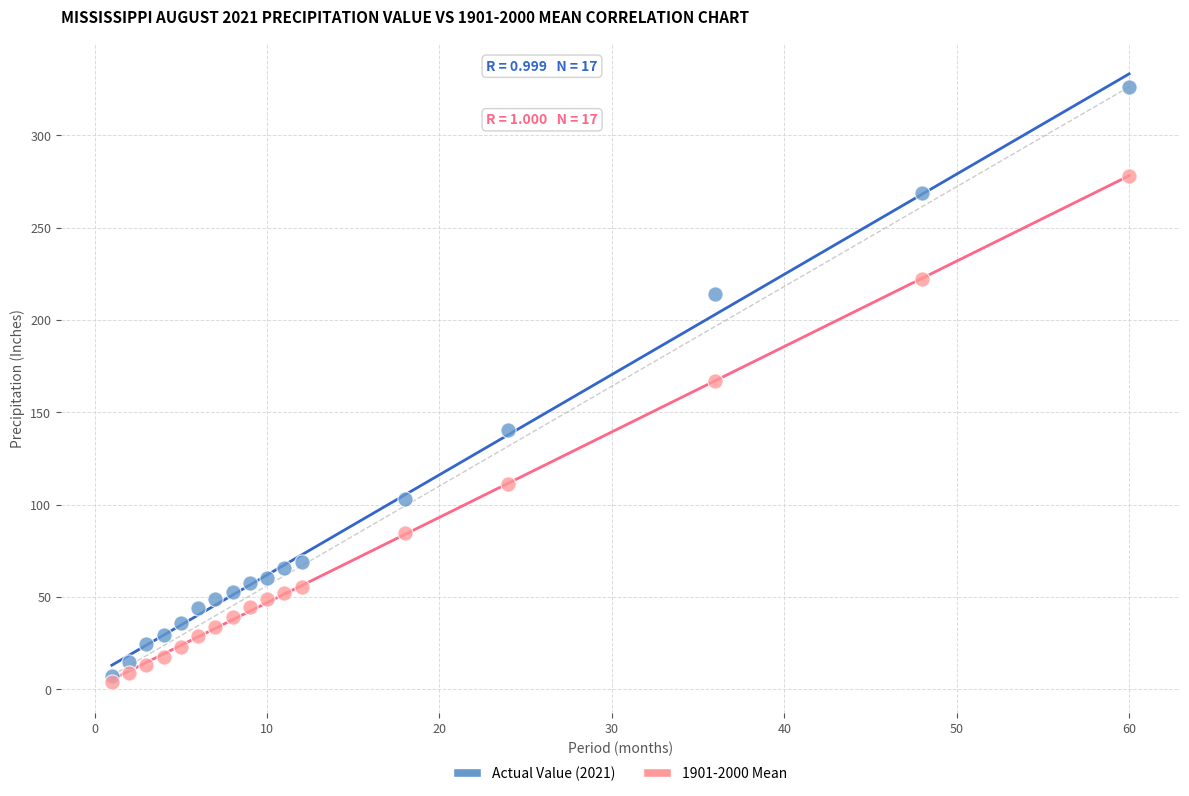

Which series contains the highest Y value?

Actual Value (2021)